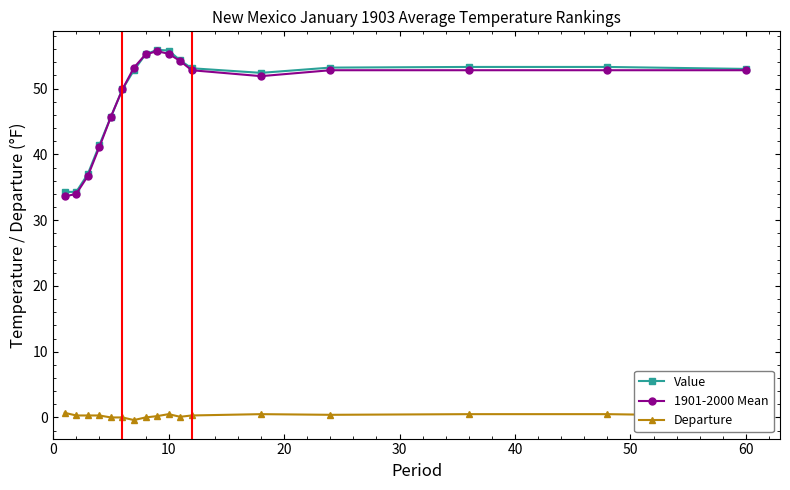

True or false: 1901-2000 Mean and Departure intersect in this chart.

False